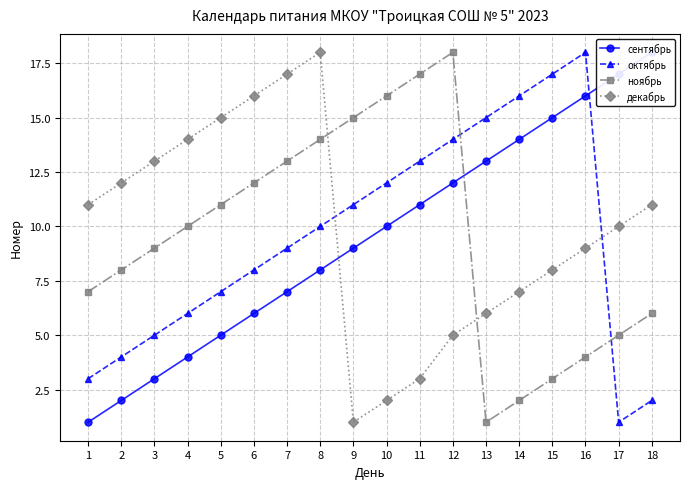

At which label does ноябрь reach its peak?

12